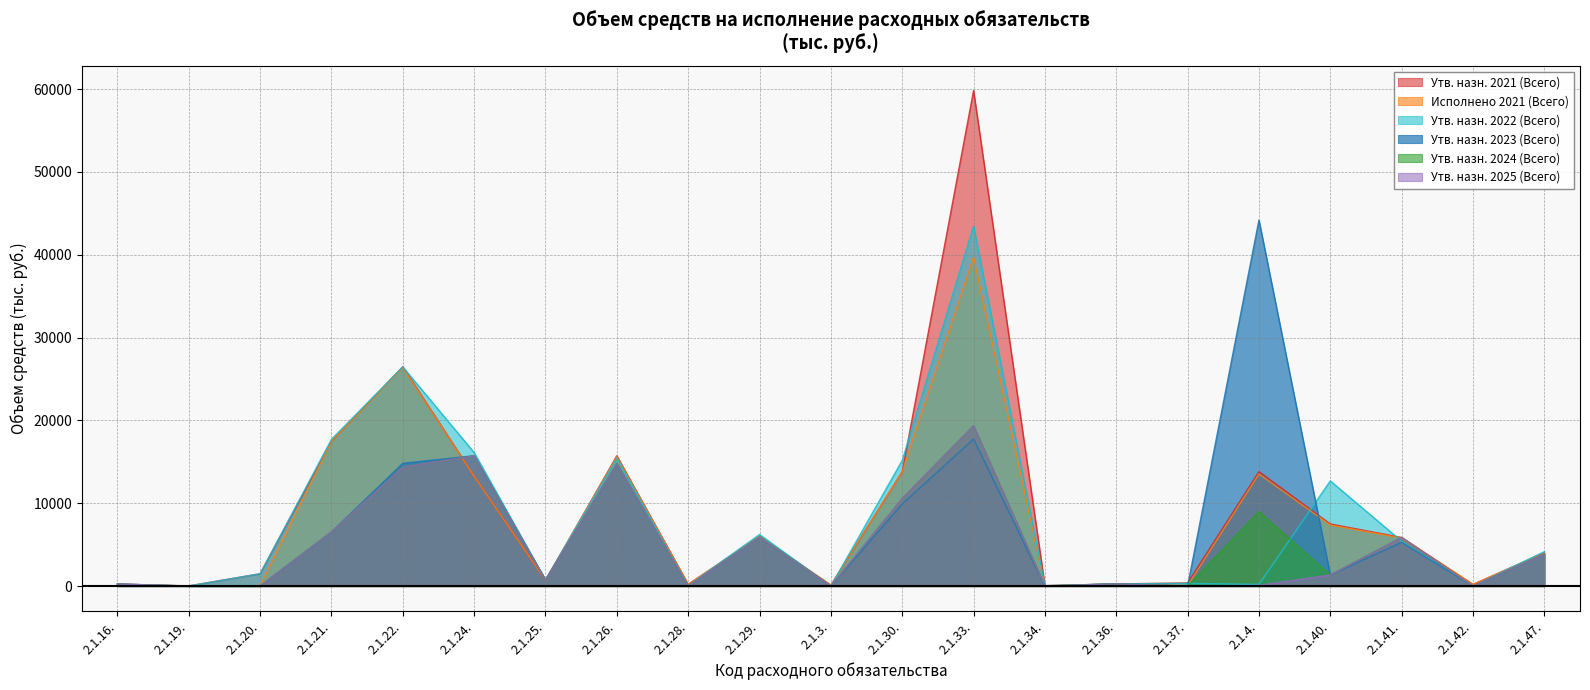

Is the value of Утв. назн. 2024 (Всего) at 2.1.20. greater than the value of Утв. назн. 2022 (Всего) at 2.1.3.?

No